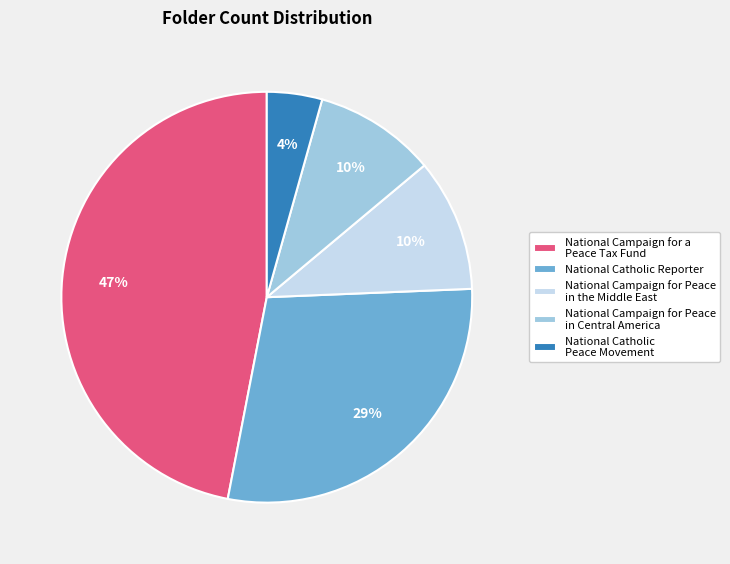

How many segments does this pie chart have?

5